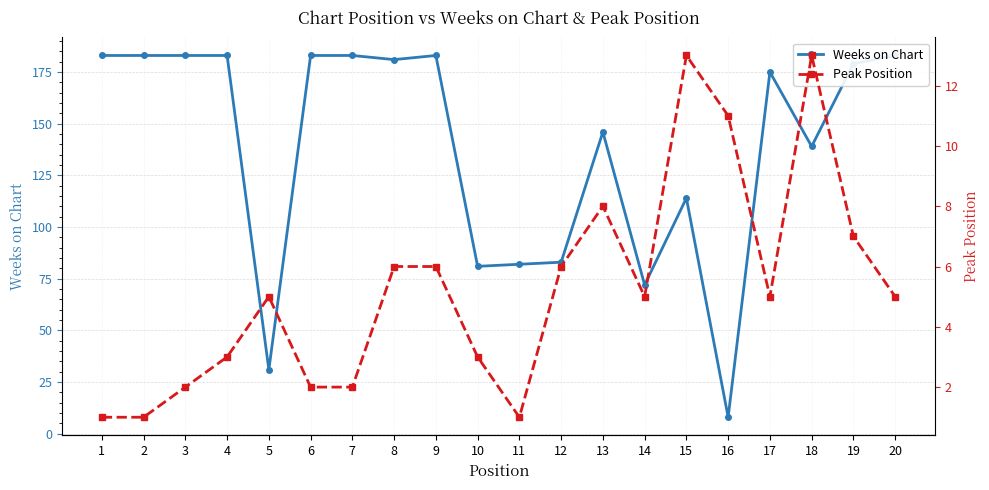

In Weeks on Chart, how many points are higher than both neighbors (excluding endpoints)?

4